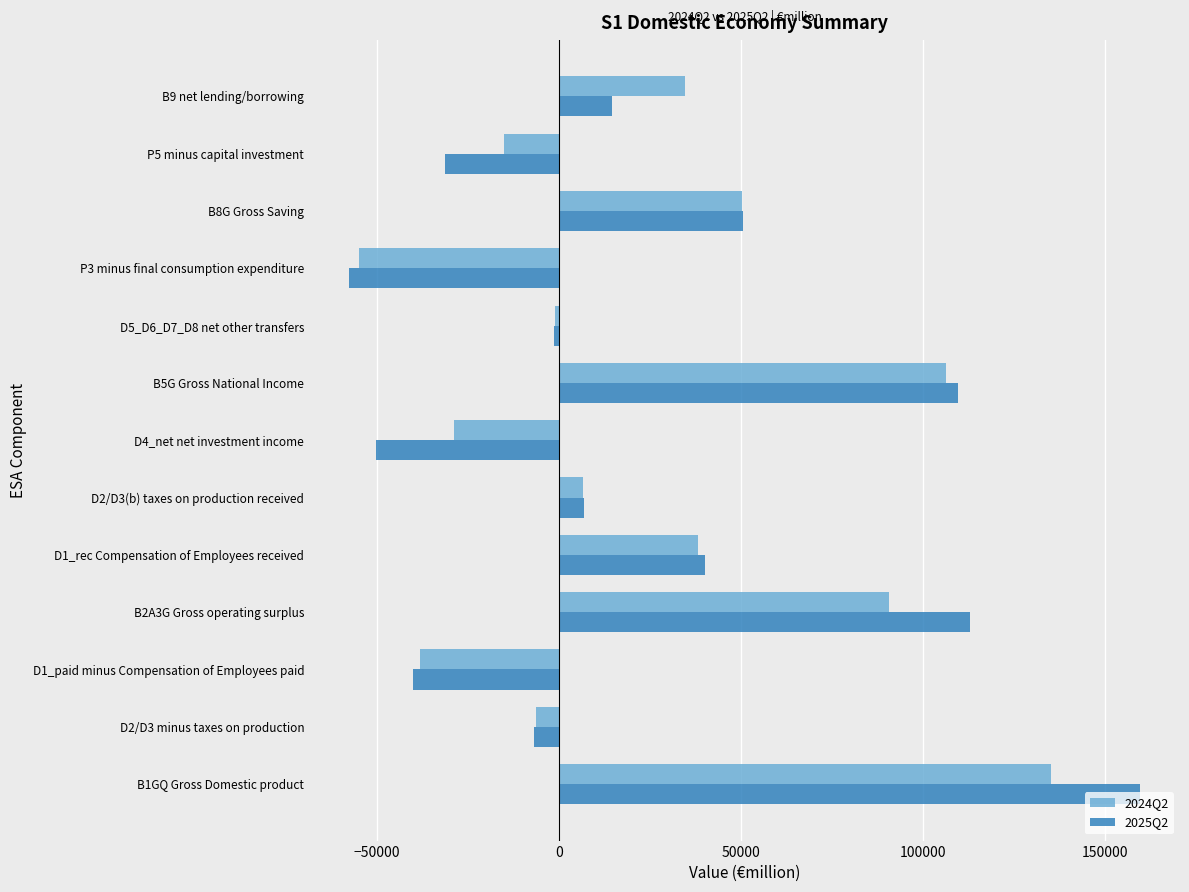

Which series has the largest range (max minus min)?

2025Q2